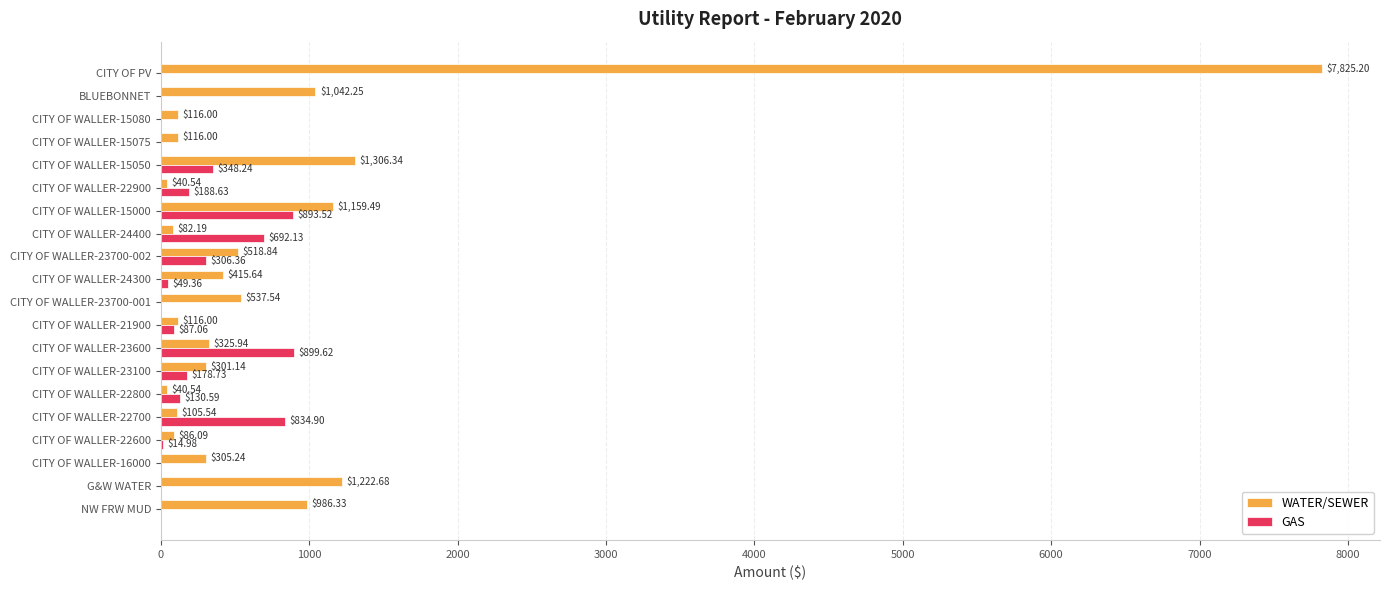

What are all the series names shown in the legend?

WATER/SEWER, GAS